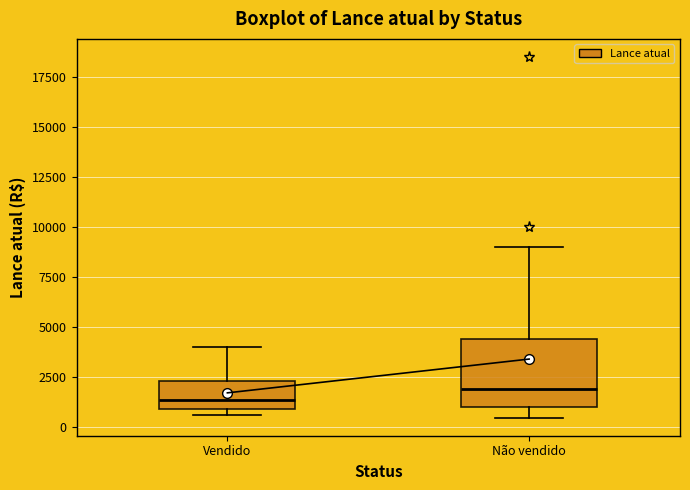

Comparing the boxes themselves (not the whiskers), which one is the tallest?

Não vendido